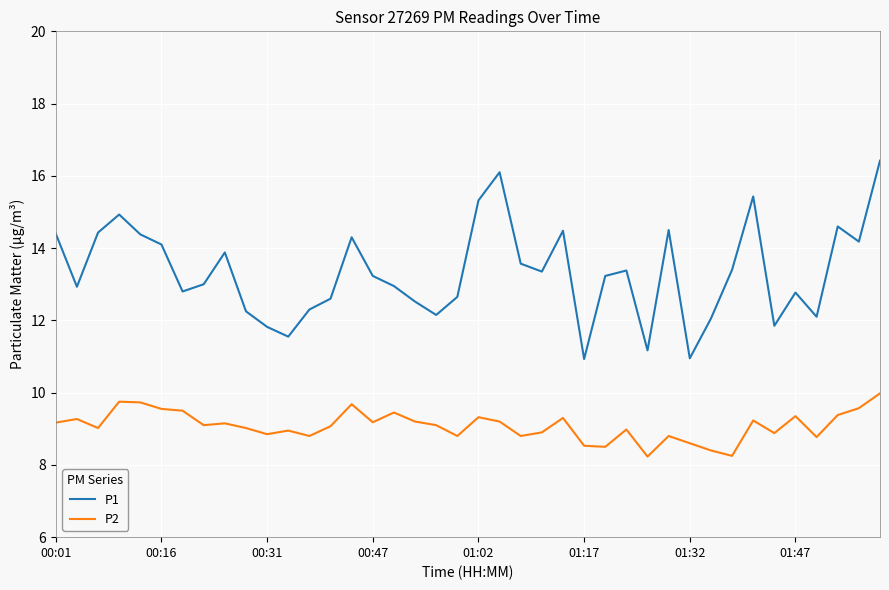

True or false: P2 has more than 1 points higher than both neighbors.

True